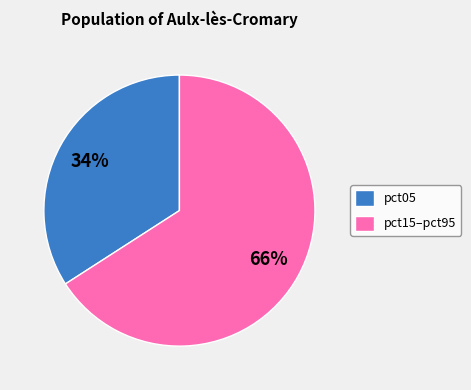

To the nearest percent, what is the difference between the largest and smallest slice percentages?

32%